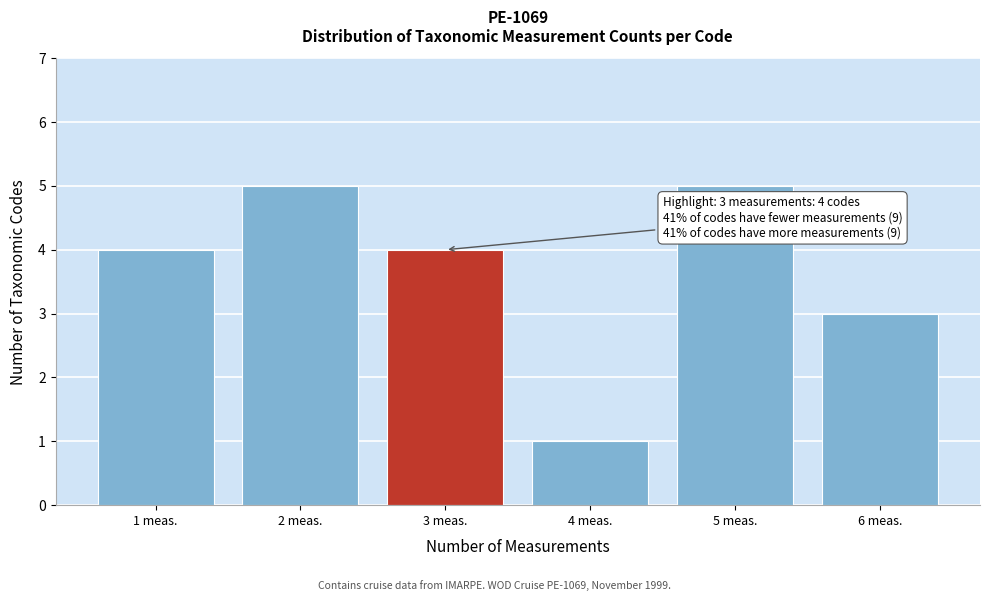

Reading right to left, extract all data points from this chart.

6 meas.=3	5 meas.=5	4 meas.=1	3 meas.=4	2 meas.=5	1 meas.=4